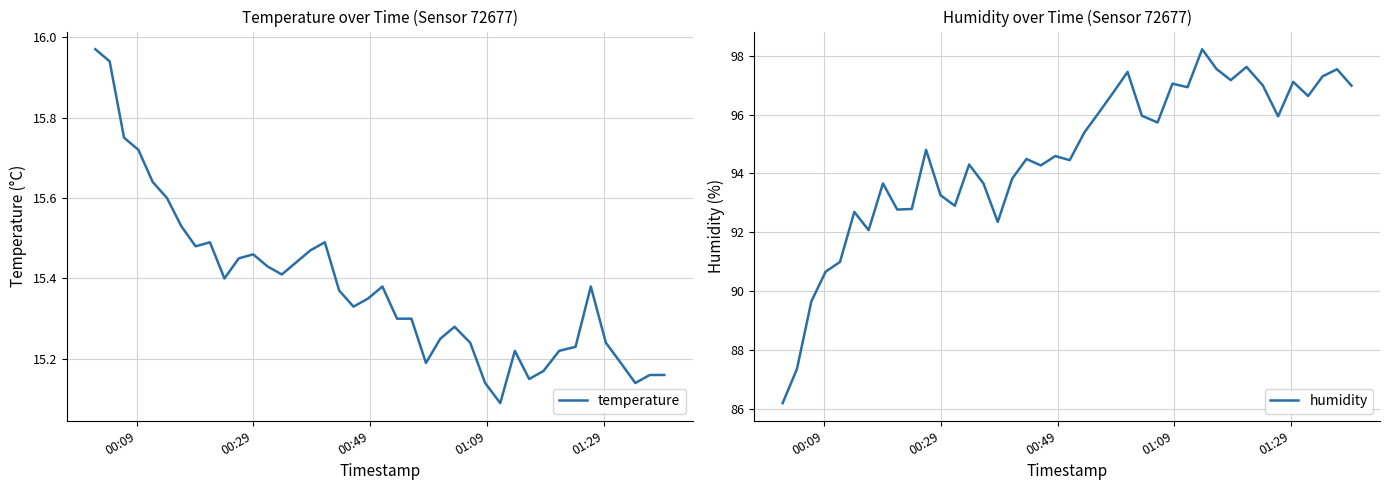

What is the lowest value of the humidity series?

86.2